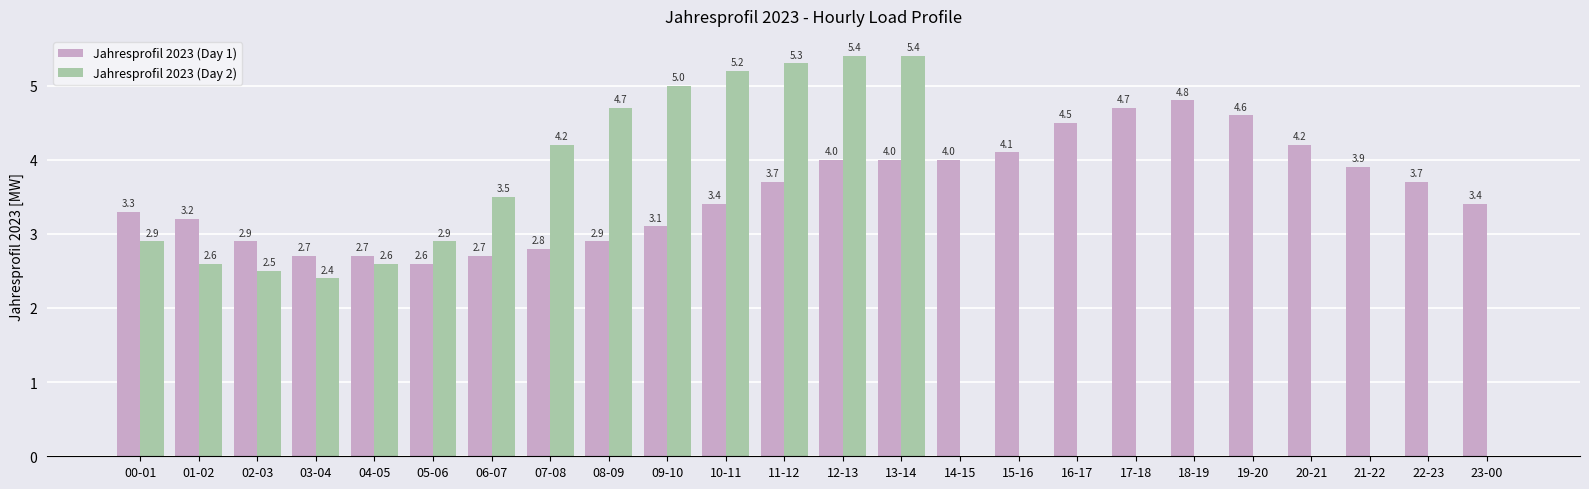

What is the sum of all Jahresprofil 2023 (Day 1) values?

85.9